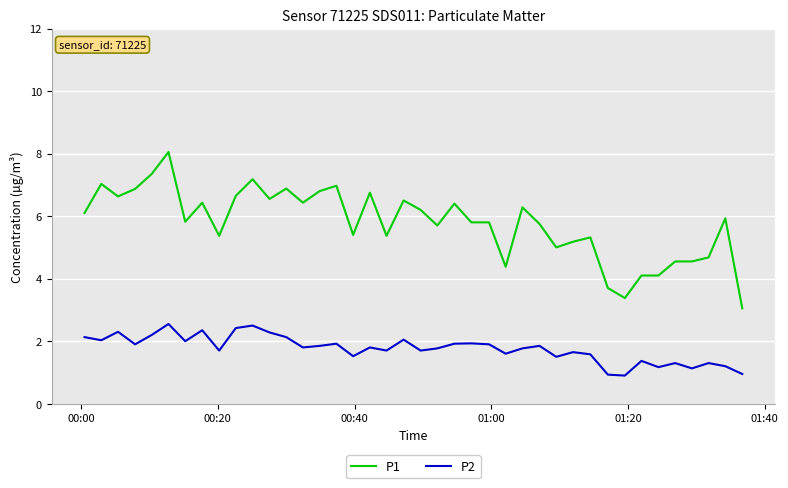

Rank the series by their average value, from lowest to highest.

P2, P1